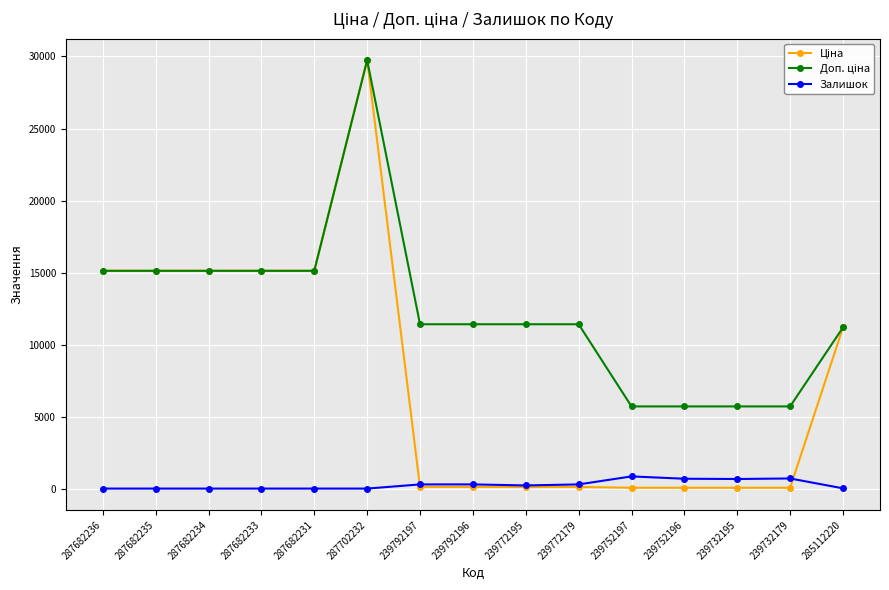

The value of Залишок at 287702232 is 0.0. True or false?

True